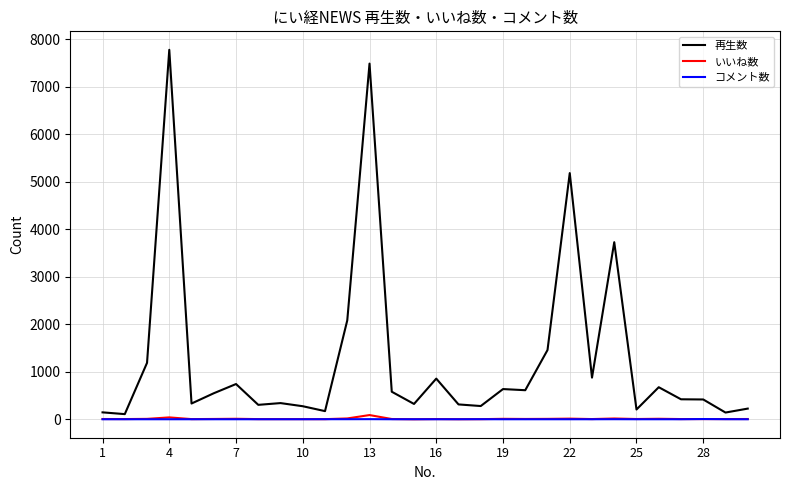

Which series has the largest total across all categories?

再生数